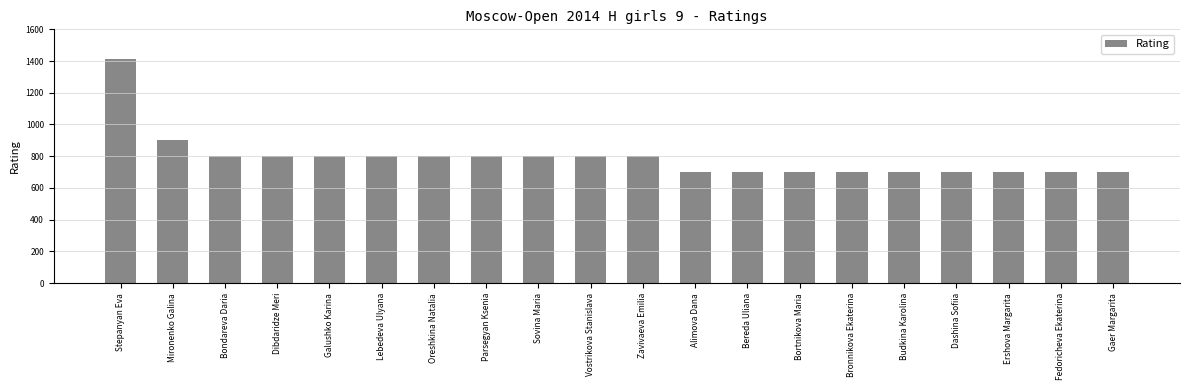

Which label corresponds to the largest value in the chart?

Stepanyan Eva